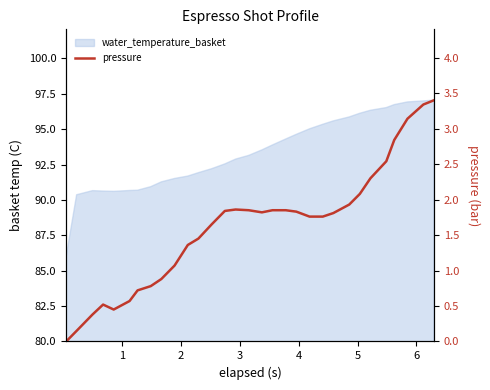

What is the value of the 17th point from the left?

1.8